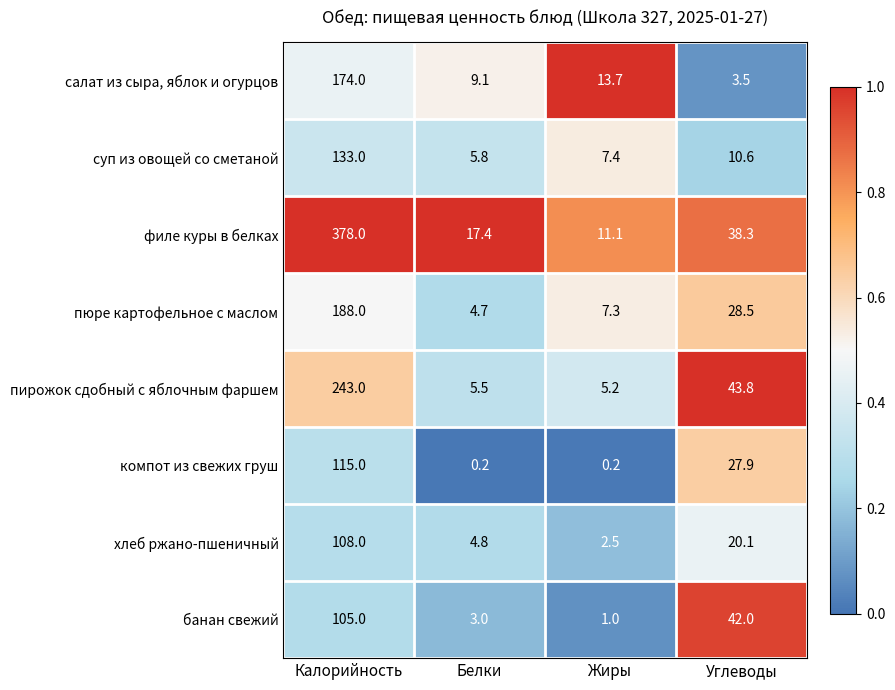

What is the sum of the хлеб ржано-пшеничный values at Углеводы and Калорийность?

128.1